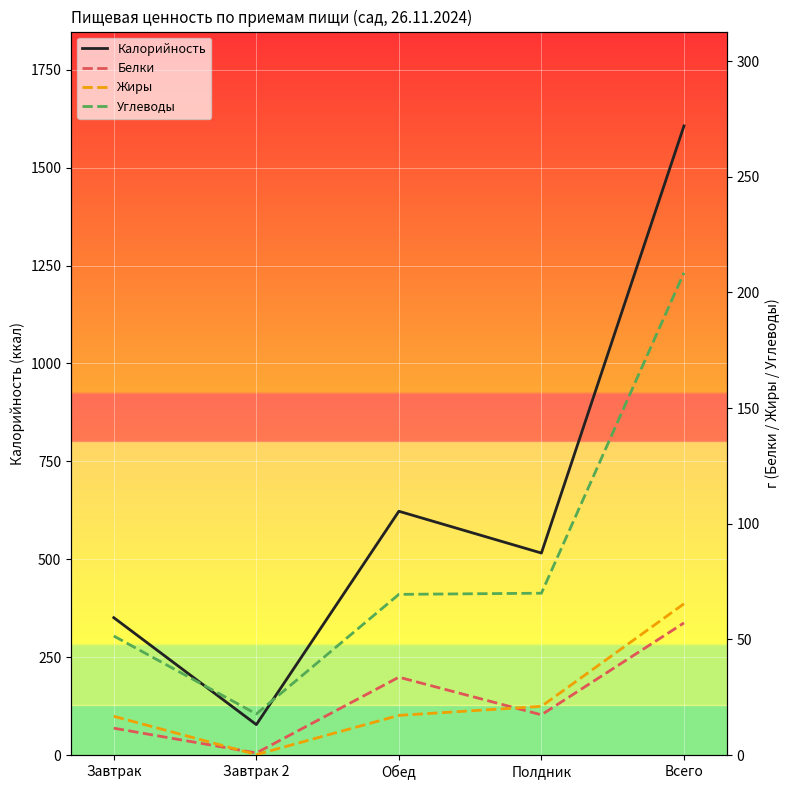

What is the value of the Белки point at the 3rd from the left?

33.7